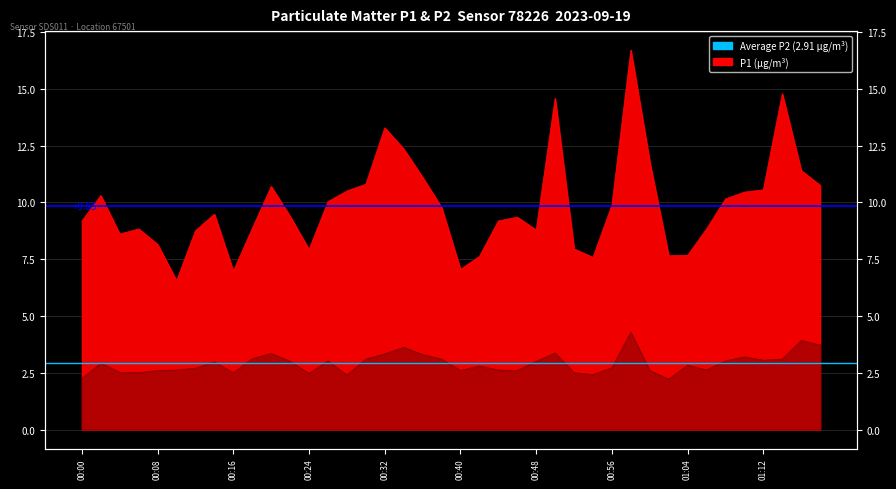

What is the spread (max minus min) of values at 00:00?

6.9